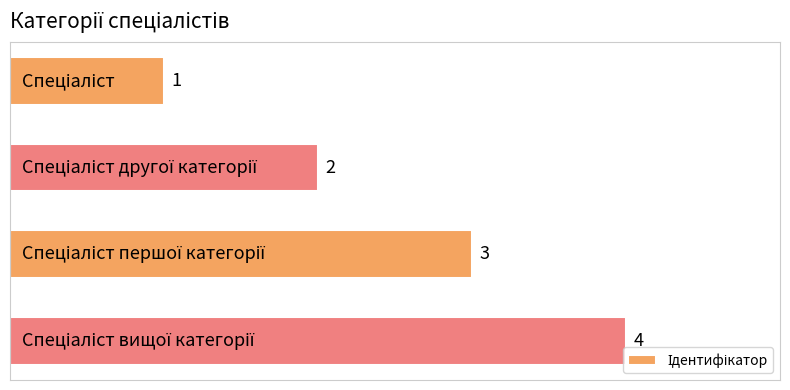

What is the greatest value displayed?

4